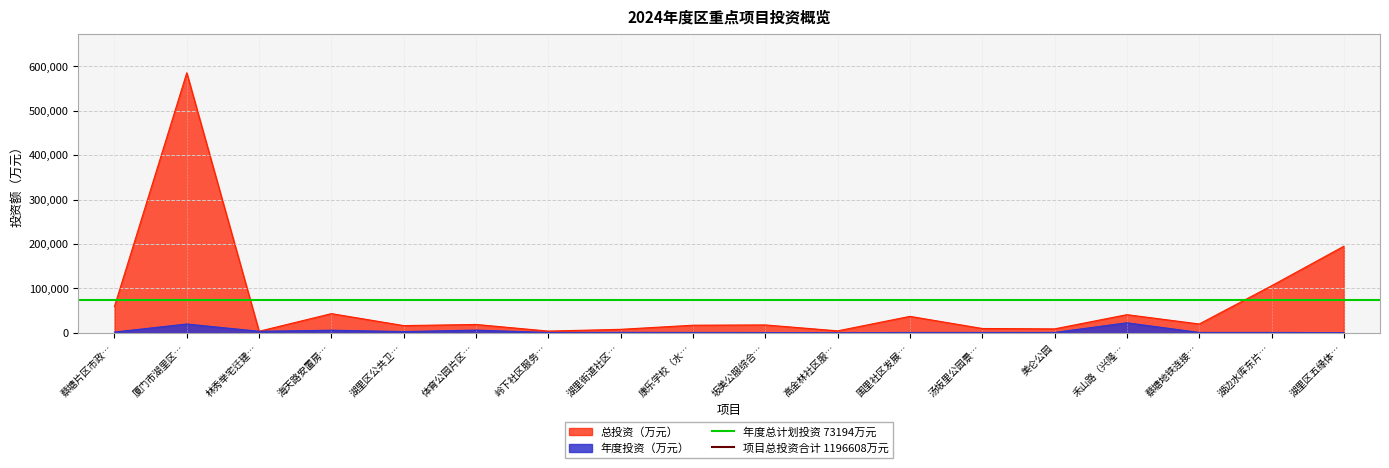

At which label is 总投资（万元） closest to 294383?

湖里区五缘体…